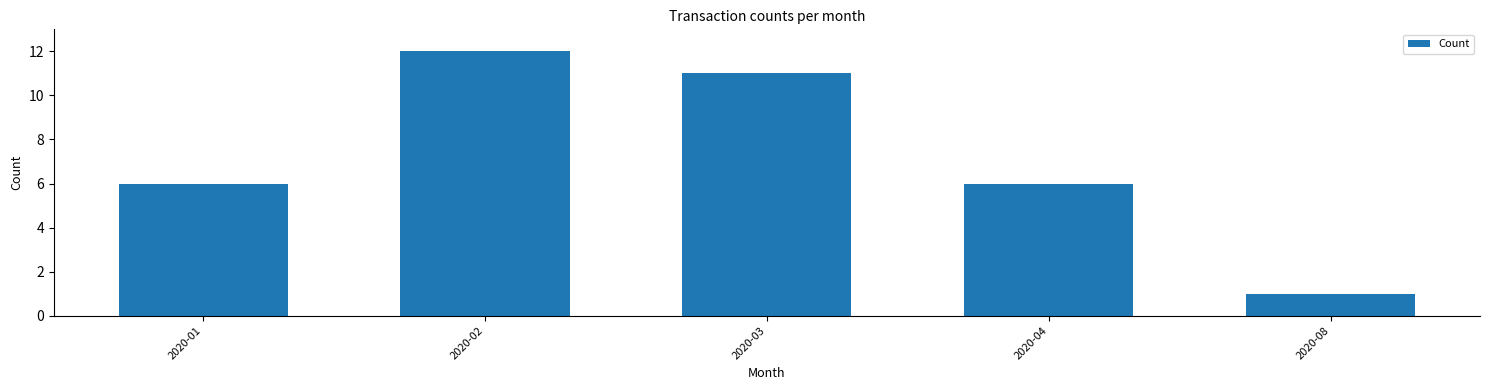

Reading right to left, list all the values displayed in this chart.

2020-08=1	2020-04=6	2020-03=11	2020-02=12	2020-01=6